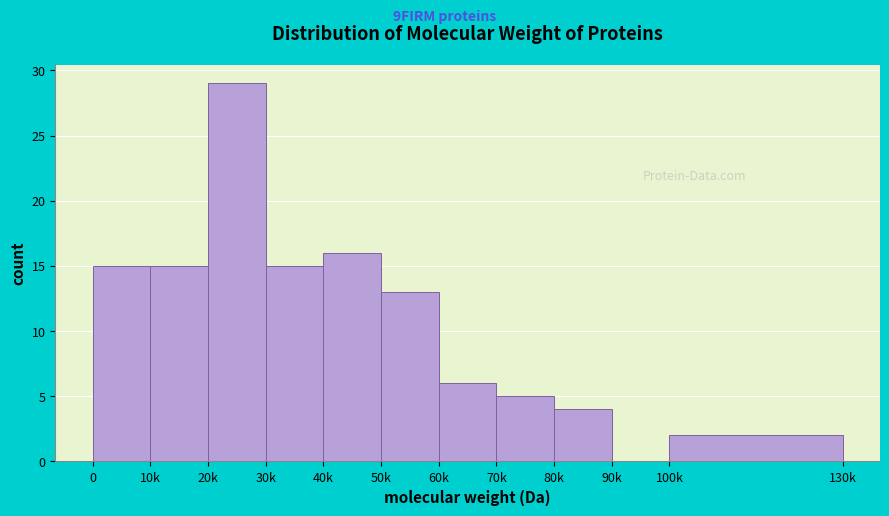

Reading left to right, what are all the values shown in this chart?

0=15	10k=15	20k=29	30k=15	40k=16	50k=13	60k=6	70k=5	80k=4	90k=0	100k=2